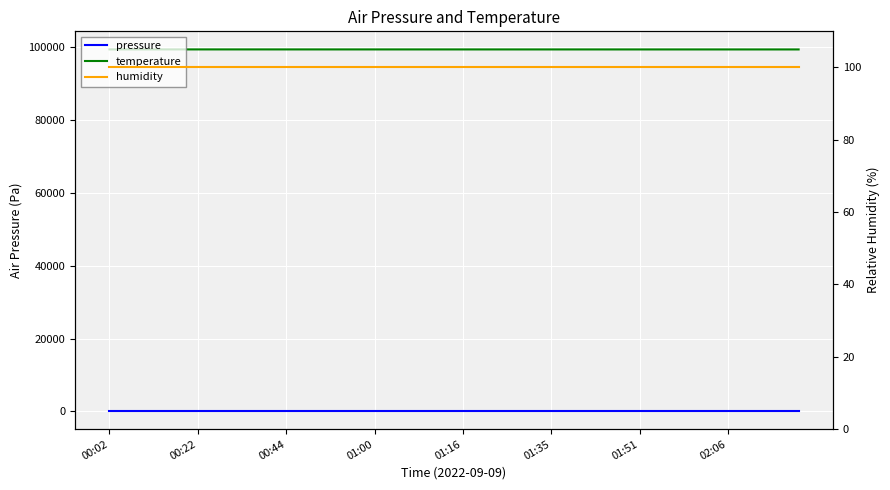

Reading left to right, what are all the values shown in this chart?

pressure: 99.3	99.3	99.3	99.3	99.3	99.3	99.3	99.3	99.3	99.3	99.3	99.3	99.3	99.3	99.3	99.3	99.3	99.3	99.3	99.3	99.3	99.3	99.3	99.3	99.3	99.3	99.3	99.3	99.3	99.3	99.3	99.3	99.3	99.4	99.3	99.3	99.3	99.3	99.3	99.4
temperature: 99306.8	99306.6	99306.4	99306.2	99306.0	99305.8	99305.4	99305.2	99305.0	99304.7	99303.8	99303.6	99303.5	99303.2	99302.9	99302.7	99302.5	99302.2	99301.8	99301.5	99301.4	99301.4	99301.0	99300.6	99300.6	99300.4	99300.3	99299.9	99299.5	99299.4	99299.1	99299.0	99298.9	99298.6	99298.4	99298.2	99298.1	99297.8	99297.5	99297.4
humidity: 100.0	100.0	100.0	100.0	100.0	100.0	100.0	100.0	100.0	100.0	100.0	100.0	100.0	100.0	100.0	100.0	100.0	100.0	100.0	100.0	100.0	100.0	100.0	100.0	100.0	100.0	100.0	100.0	100.0	100.0	100.0	100.0	100.0	100.0	100.0	100.0	100.0	100.0	100.0	100.0